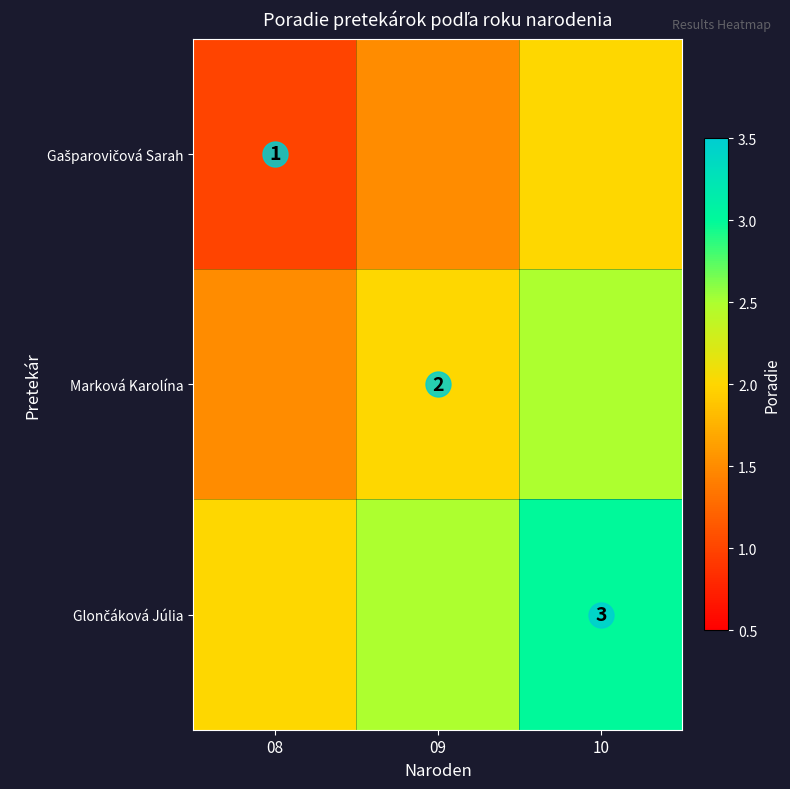

What is the difference between the highest and lowest values at 08?

1.0